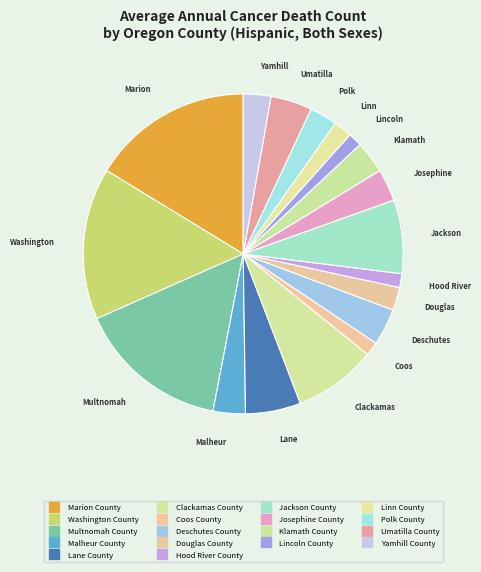

Rank the categories by value from highest to lowest.

Marion County, Washington County, Multnomah County, Clackamas County, Jackson County, Lane County, Umatilla County, Deschutes County, Malheur County, Josephine County, Klamath County, Polk County, Yamhill County, Douglas County, Linn County, Coos County, Hood River County, Lincoln County